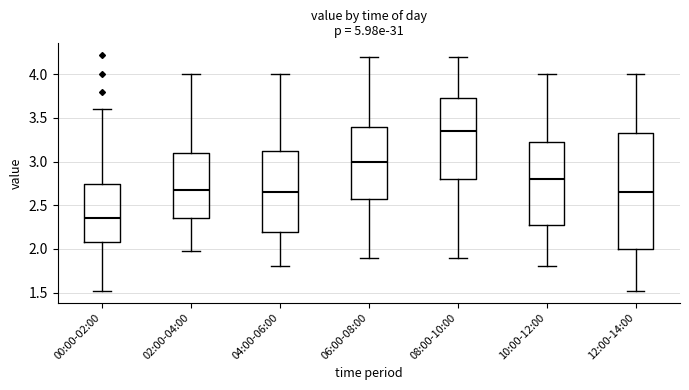

Reading left to right, read every box against the y-axis: the position of its median line, the range the box covers, and the ends of its whiskers. The values are not printed on the chart, so give them approximately, as read against the axis.

00:00-02:00: median 2.35, box 2.10 to 2.75, whiskers 1.50 to 3.60
02:00-04:00: median 2.70, box 2.35 to 3.10, whiskers 2.00 to 4.00
04:00-06:00: median 2.65, box 2.20 to 3.15, whiskers 1.80 to 4.00
06:00-08:00: median 3.00, box 2.60 to 3.40, whiskers 1.90 to 4.20
08:00-10:00: median 3.35, box 2.80 to 3.75, whiskers 1.90 to 4.20
10:00-12:00: median 2.80, box 2.30 to 3.25, whiskers 1.80 to 4.00
12:00-14:00: median 2.65, box 2.00 to 3.35, whiskers 1.50 to 4.00